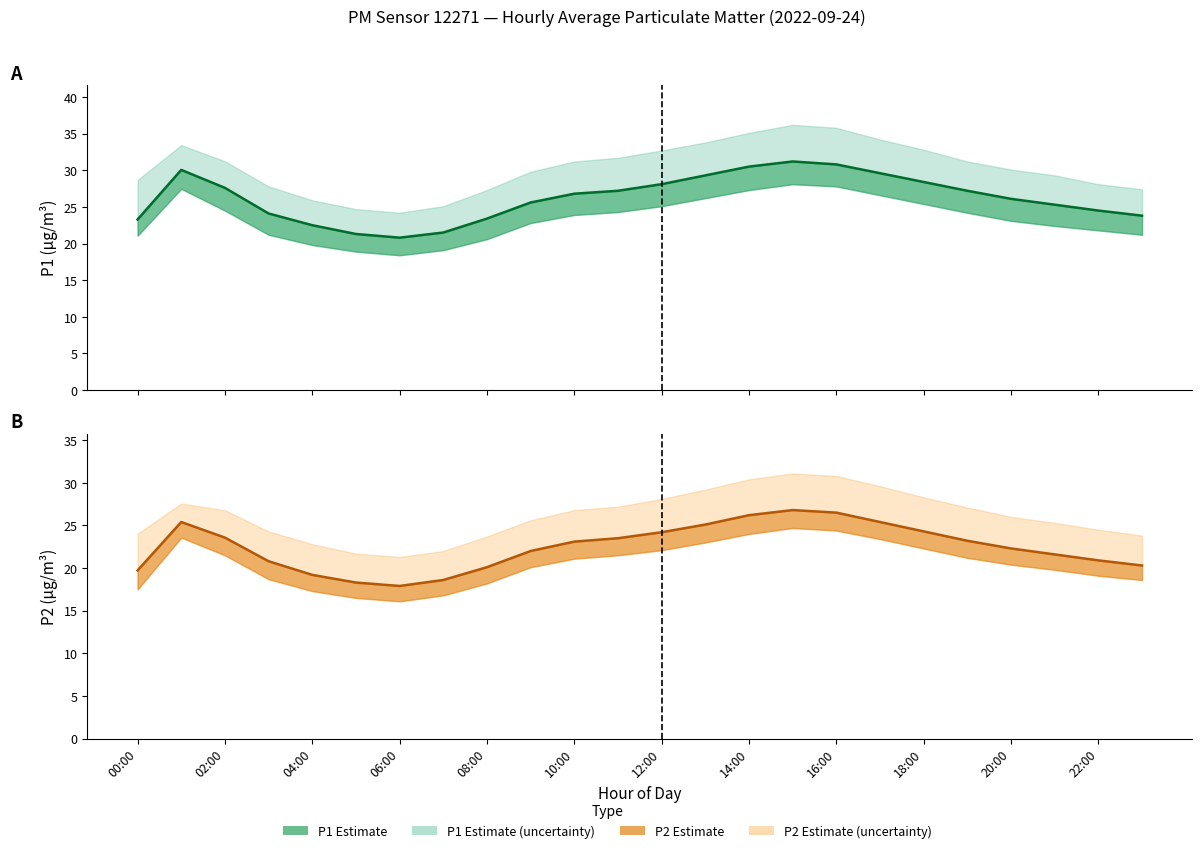

What position from the left is 17?

18